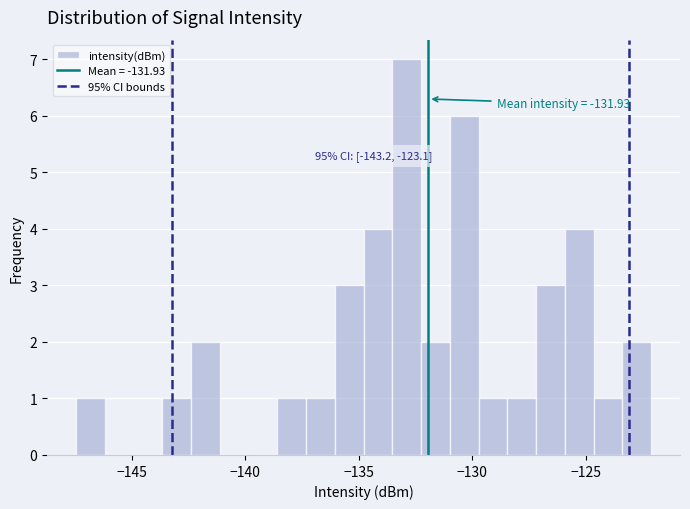

Read against the x-axis, roughly where is the centre of the tallest bar?

-133.0